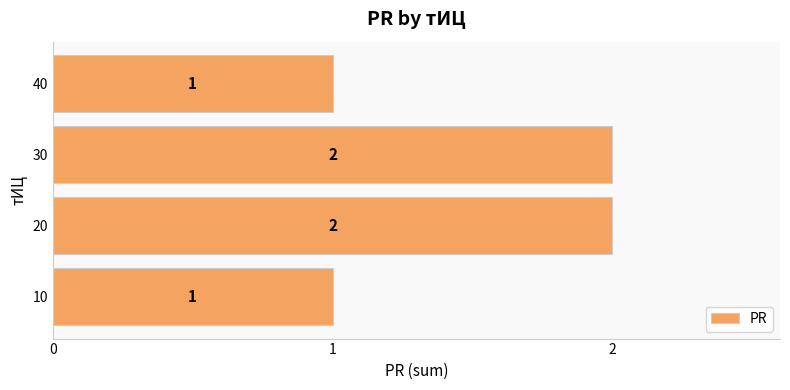

What is the average value?

2